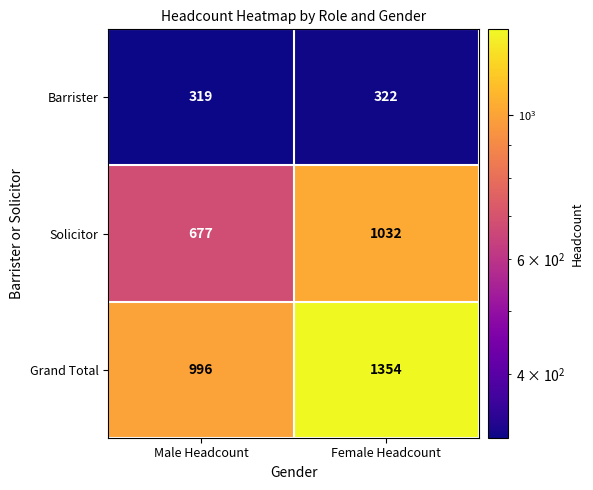

List the series in order of their peak value, highest first.

Grand Total, Solicitor, Barrister